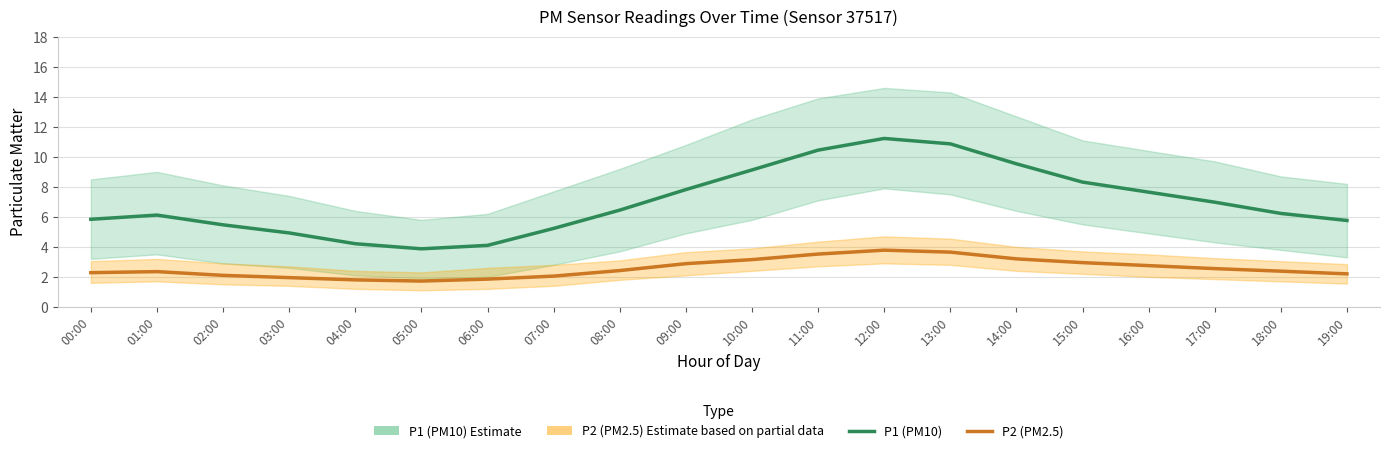

True or false: P1 (PM10) and P2 (PM2.5) intersect in this chart.

False